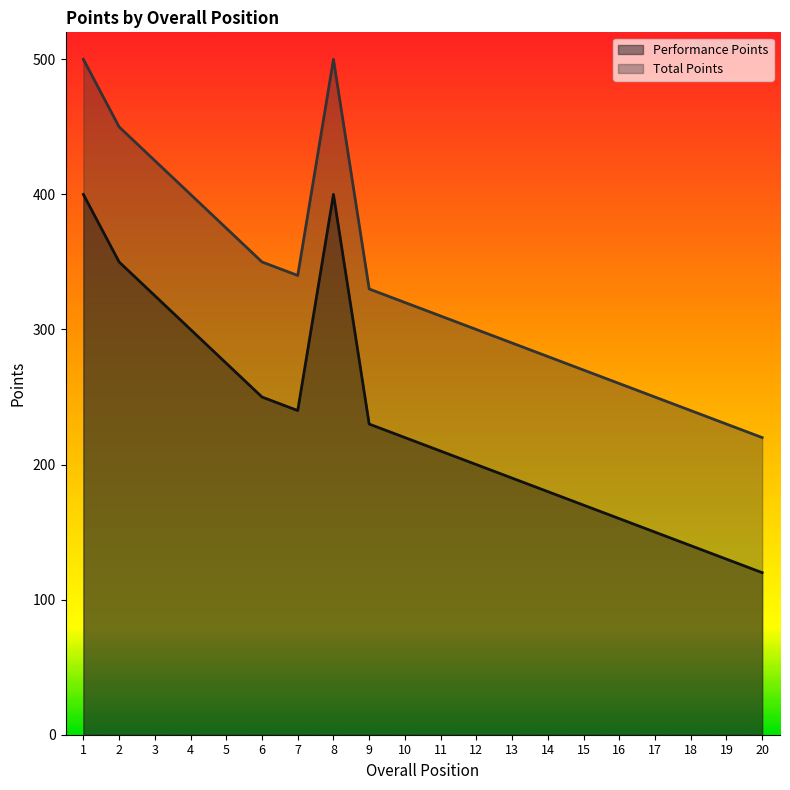

Where is Total Points nearest to the value 360?

6